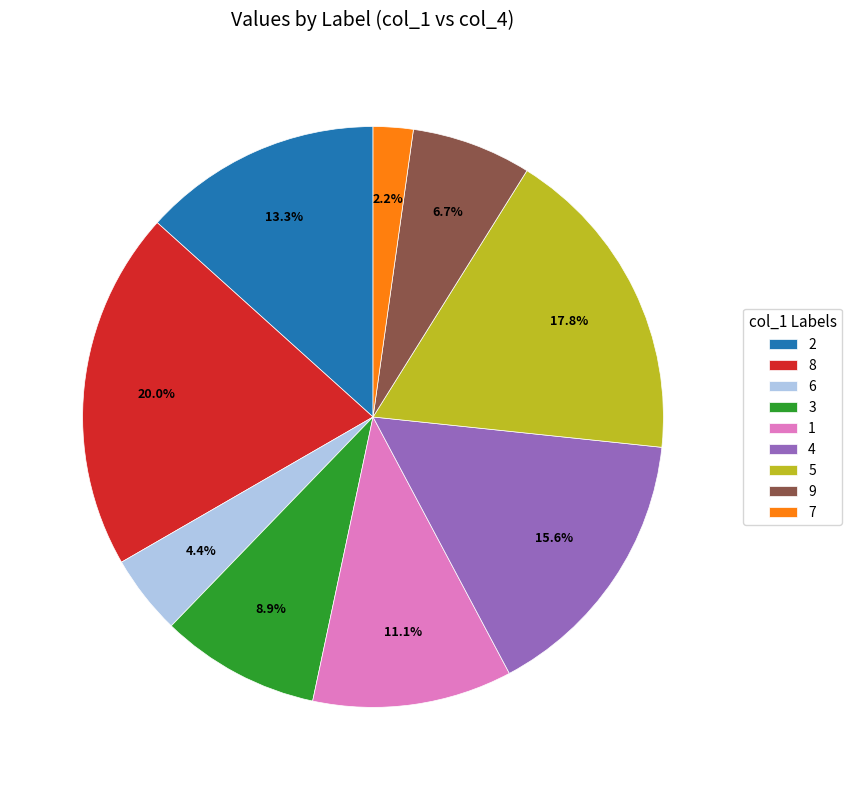

Between 8 and 5, which is larger?

8